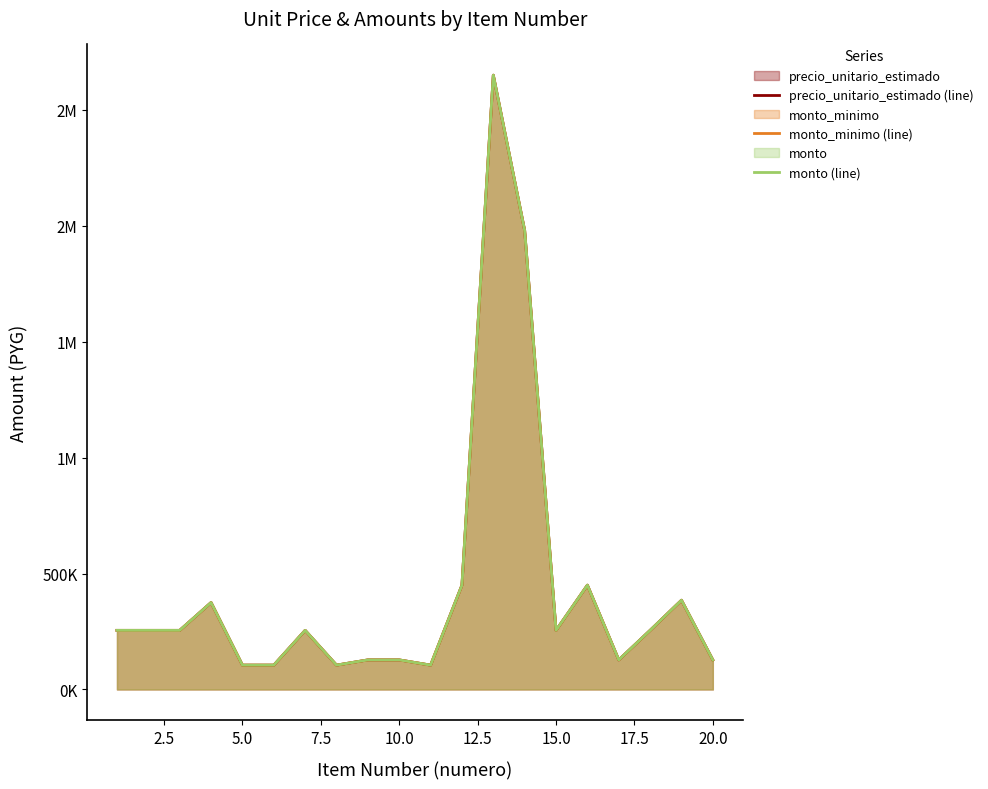

How many lines are shown in the chart?

3